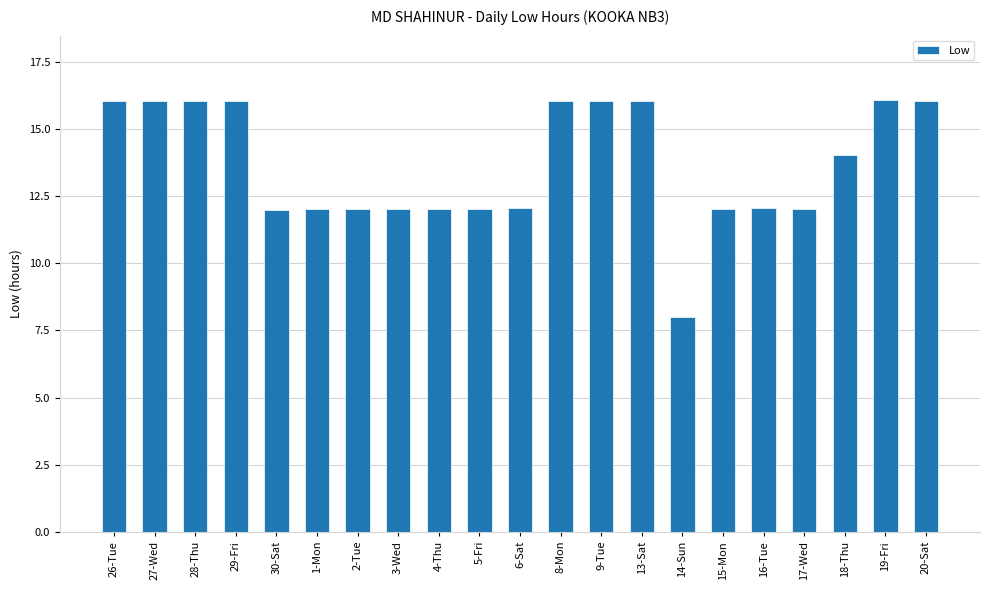

Approximately how many times larger is the value at 8-Mon compared to 29-Fri?

1.0